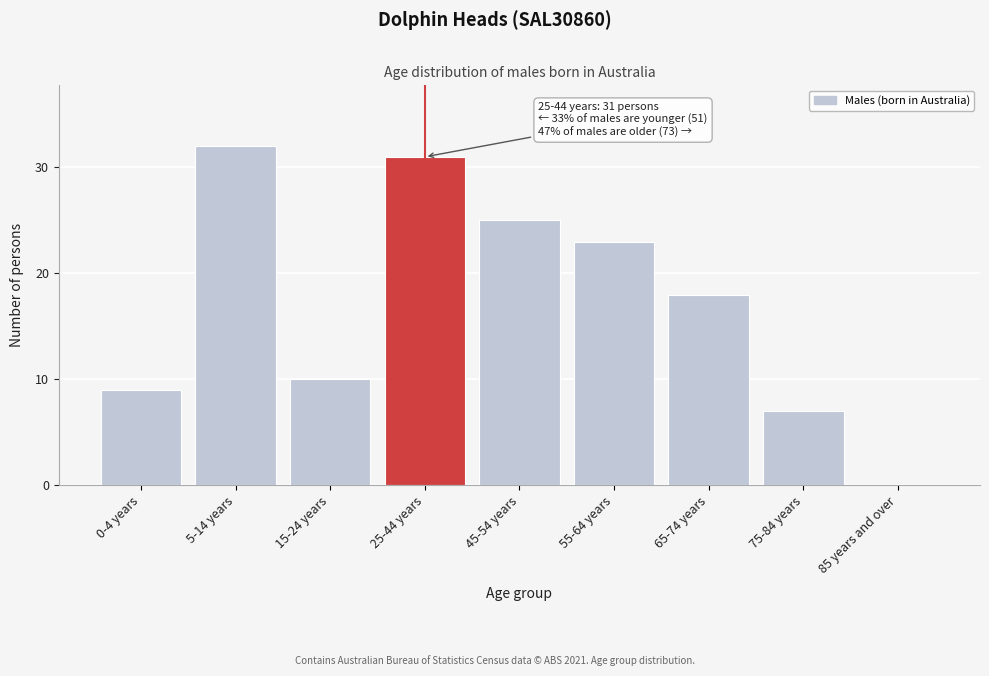

Reading left to right, what are all the values shown in this chart?

0-4 years=9	5-14 years=32	15-24 years=10	25-44 years=31	45-54 years=25	55-64 years=23	65-74 years=18	75-84 years=7	85 years and over=0